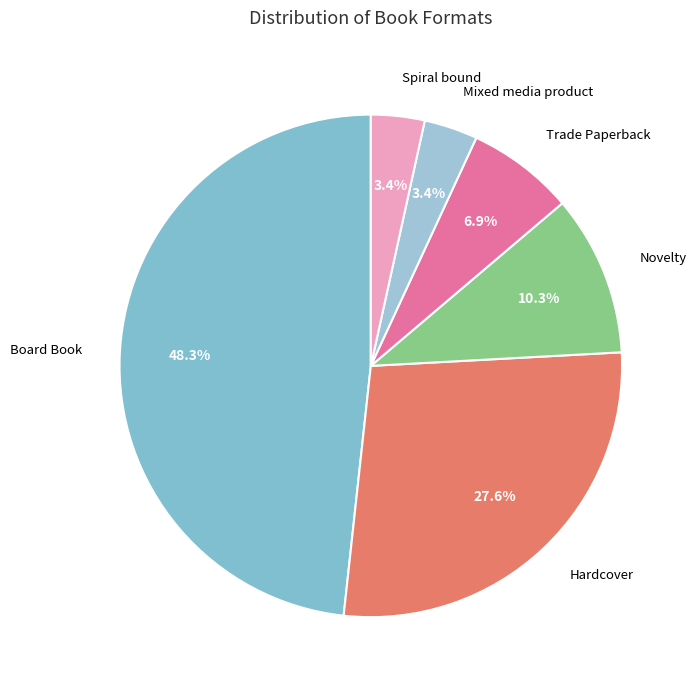

Does Board Book account for over 50% of the chart?

No